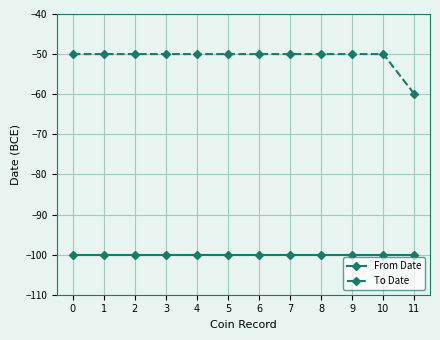

What is the value of the From Date point at the 7th from the left?

-100